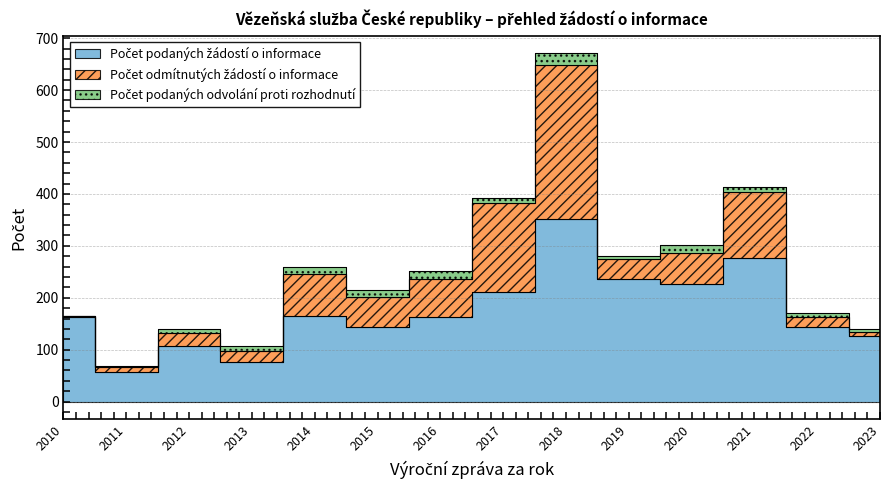

What is the total value across all series at 2019?

281